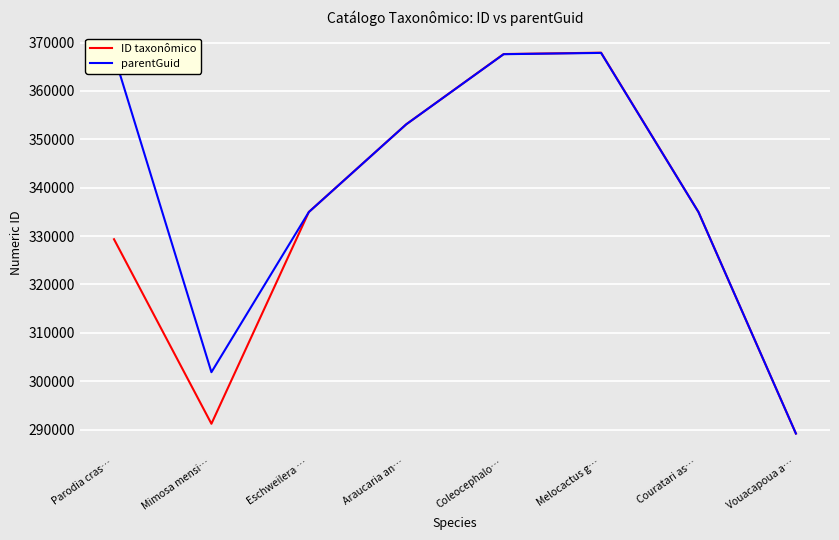

What is the greatest value displayed?

367902